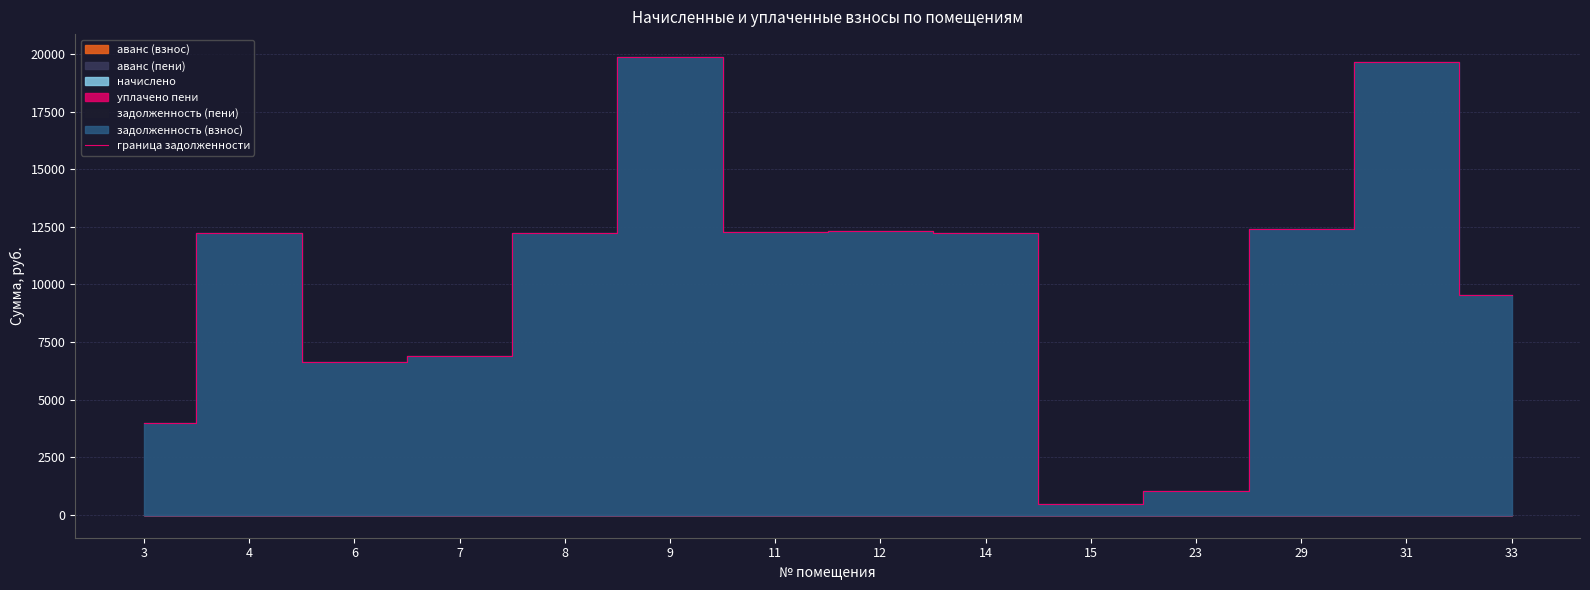

At which category does the chart reach its peak across all series?

9